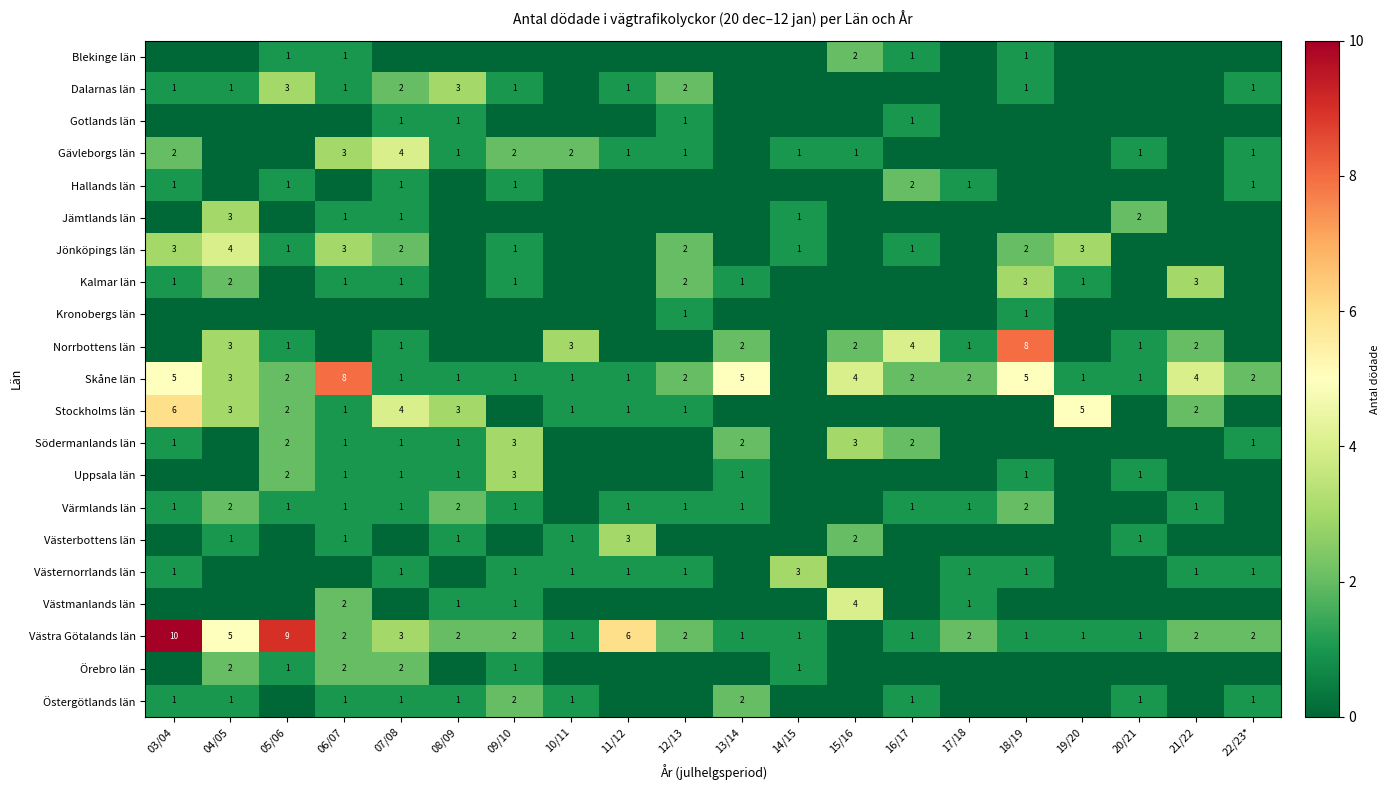

True or false: Kalmar län has a value of 0 at 09/10.

False